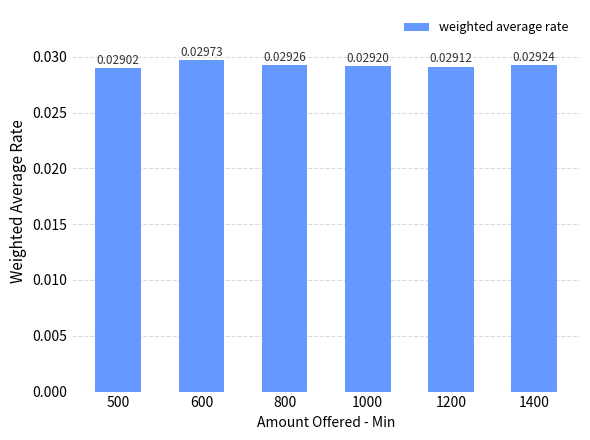

Rank the categories by value from highest to lowest.

600, 800, 1400, 1000, 1200, 500